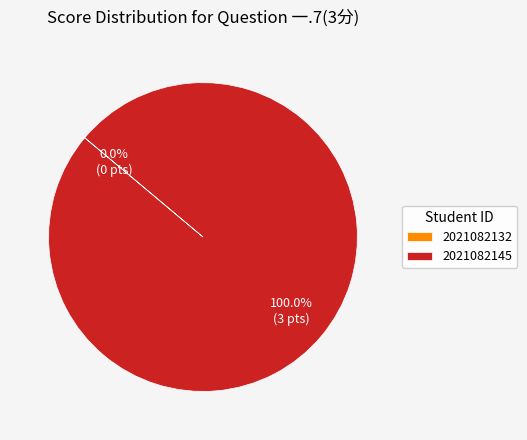

What is the change in value from 2021082132 to 2021082145?

+3